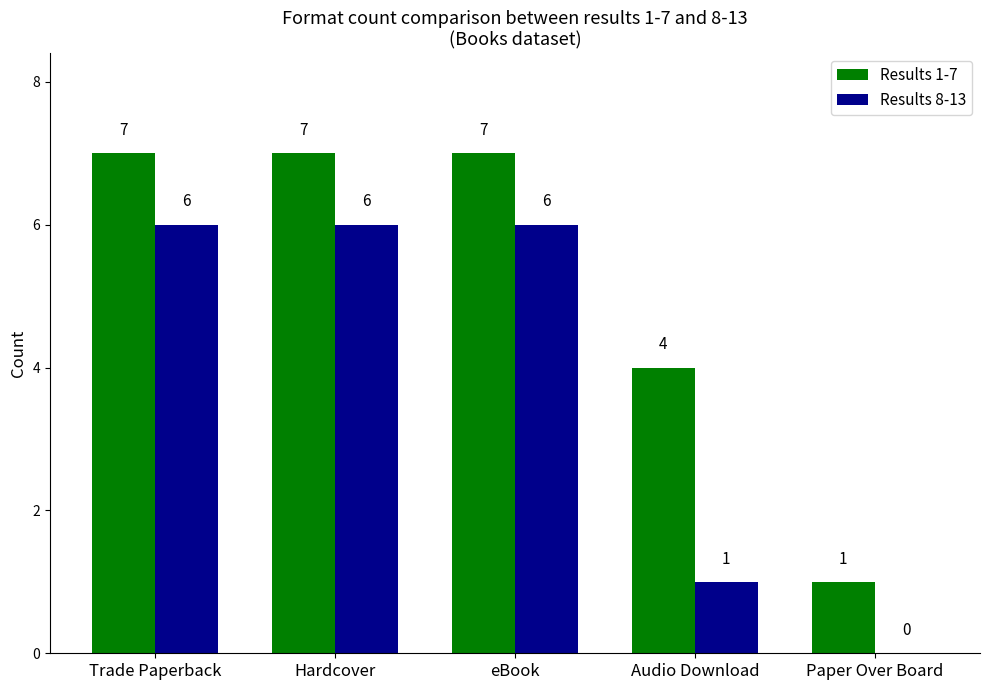

What is the average value of the Results 8-13 series?

4